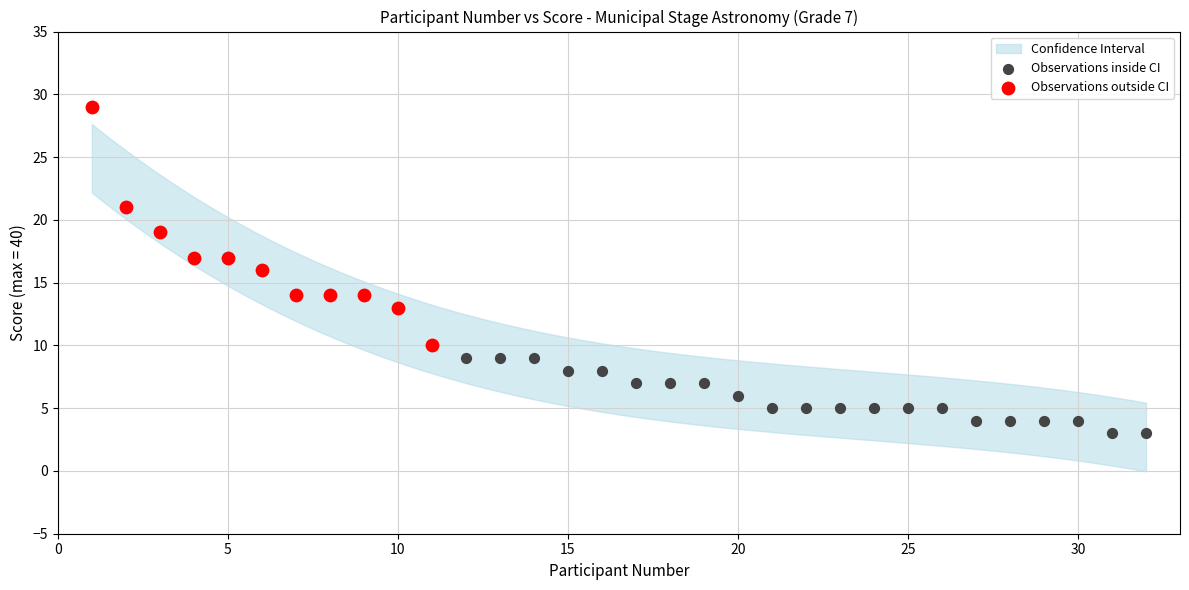

Which series contains the lowest Y value?

Observations inside CI